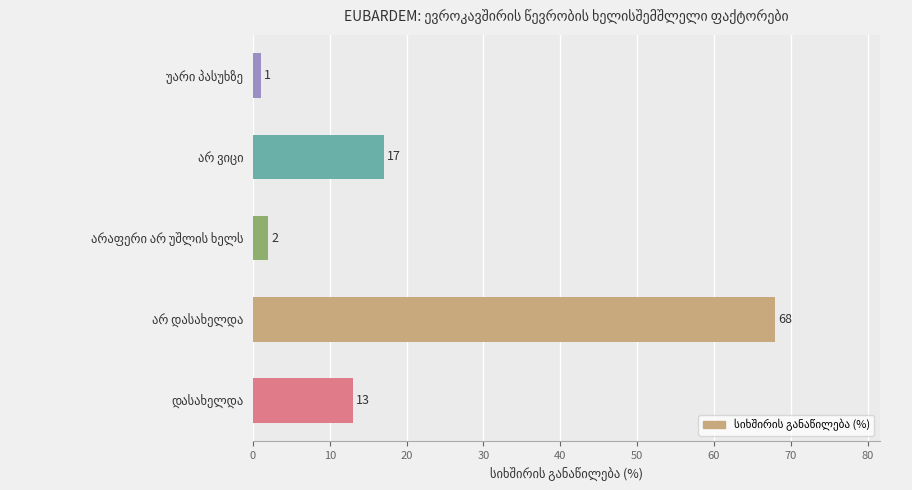

What is the minimum value shown in the chart?

1